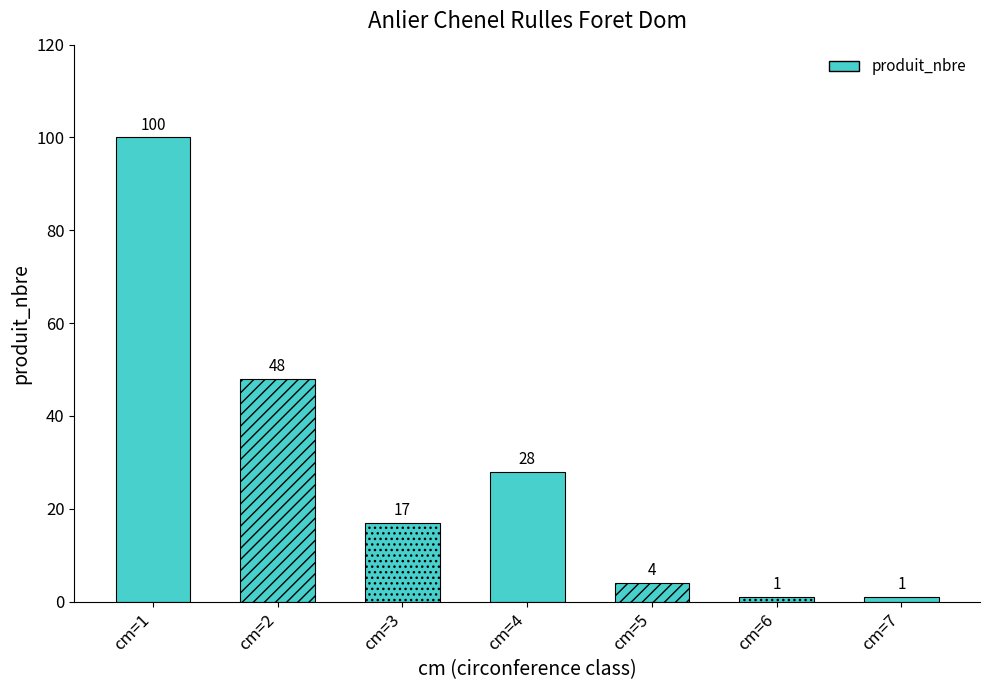

At which category is the sum across all series the highest?

cm=1